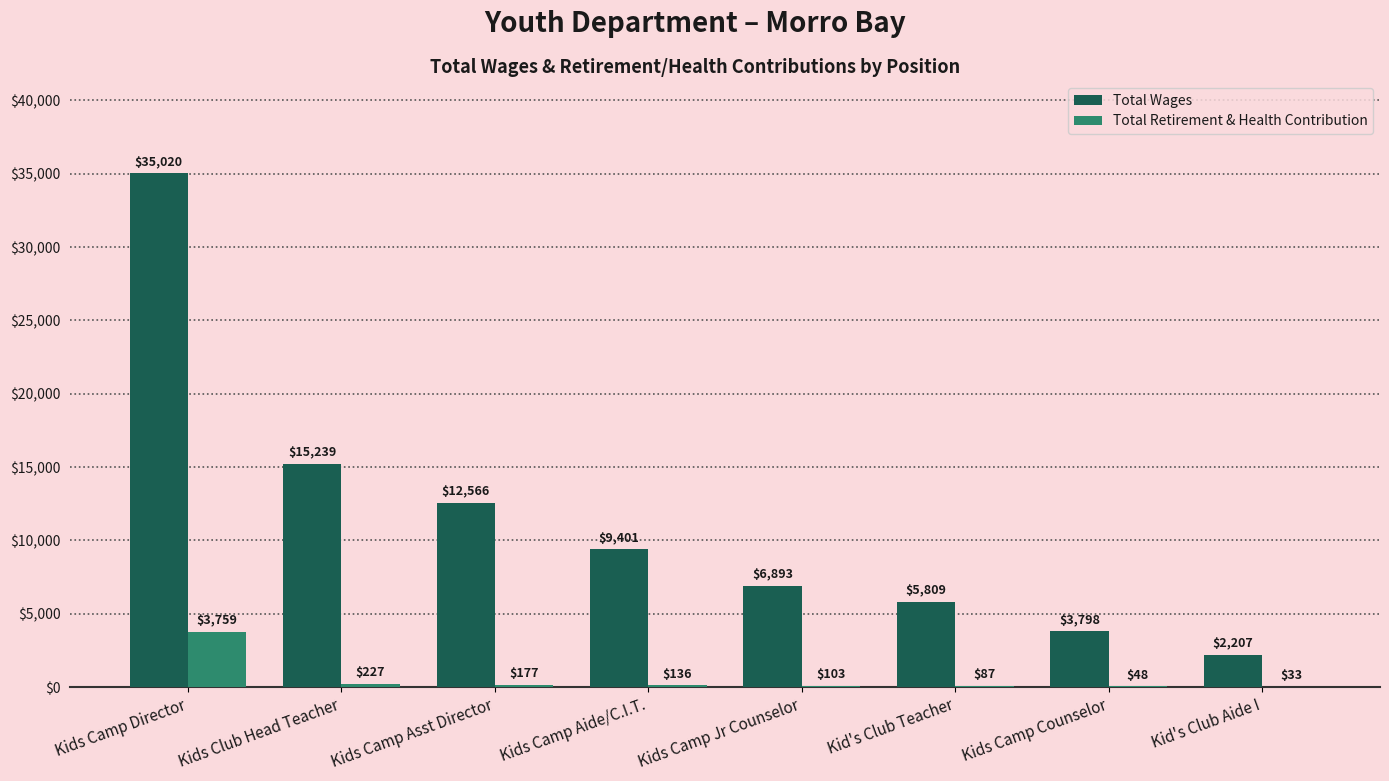

Which series changed the most between Kids Club Head Teacher and Kid's Club Teacher?

Total Wages